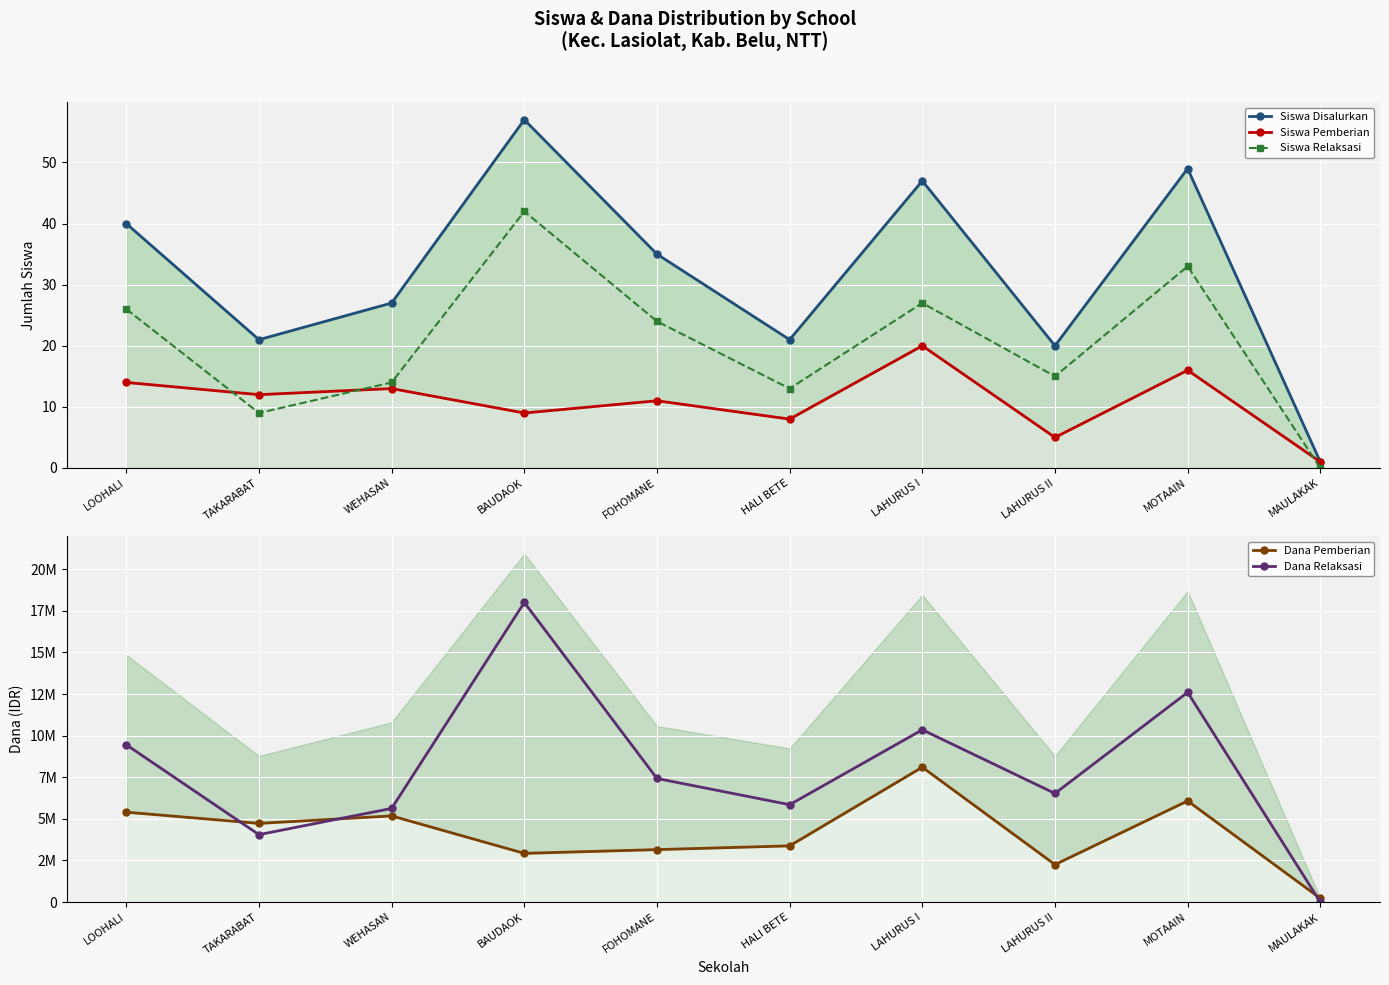

How many categories are shown in the chart?

10